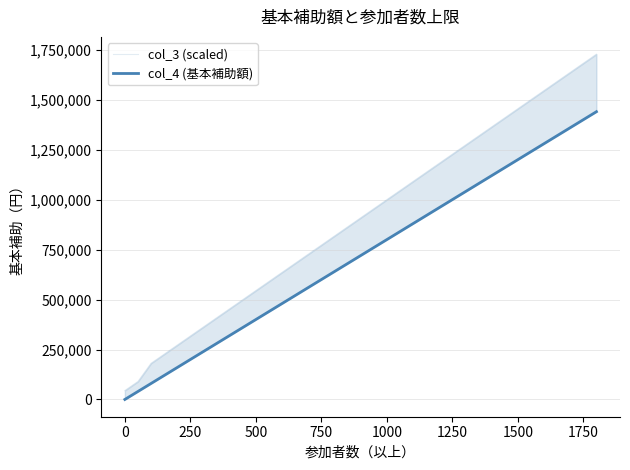

How many lines are shown in the chart?

2